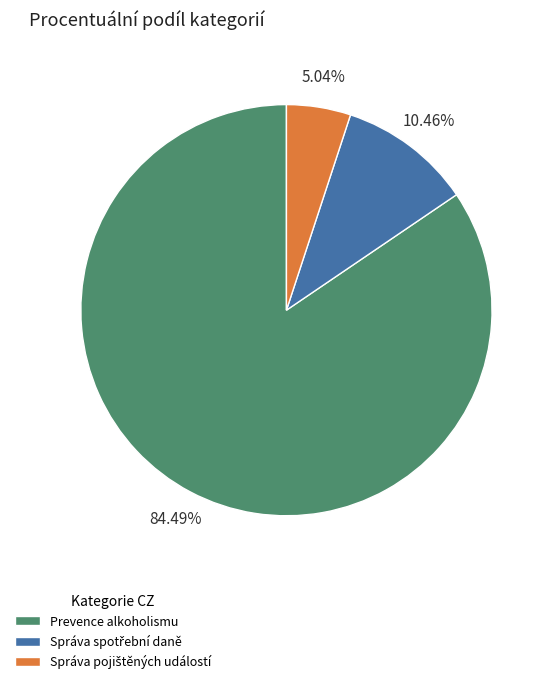

To the nearest percent, what is the difference between the largest and smallest slice percentages?

79%